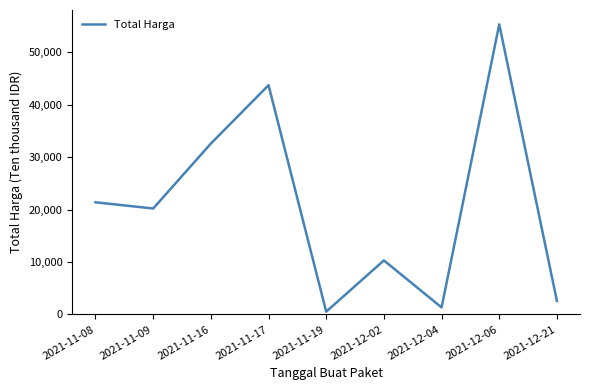

List the labels in order of value, smallest first.

2021-11-19, 2021-12-04, 2021-12-21, 2021-12-02, 2021-11-09, 2021-11-08, 2021-11-16, 2021-11-17, 2021-12-06